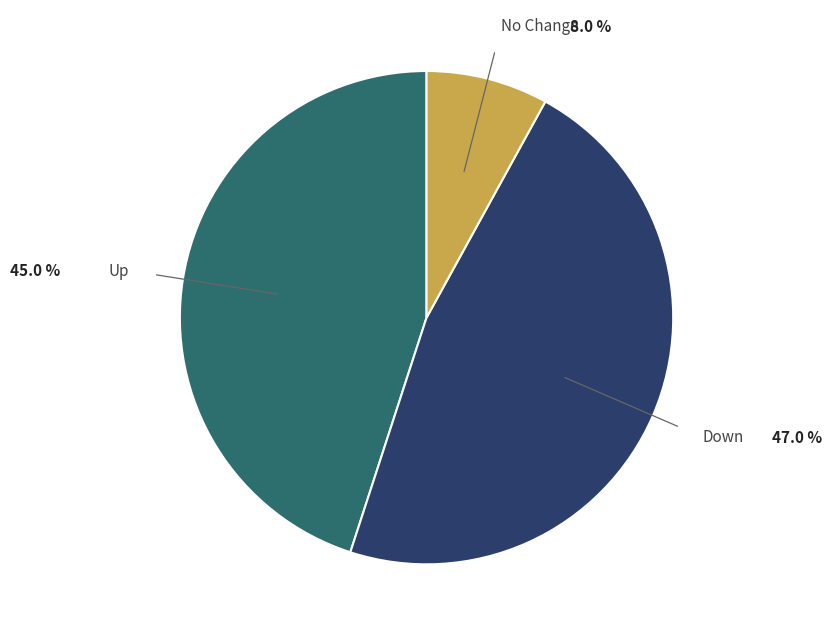

Is there a majority slice in this chart?

No